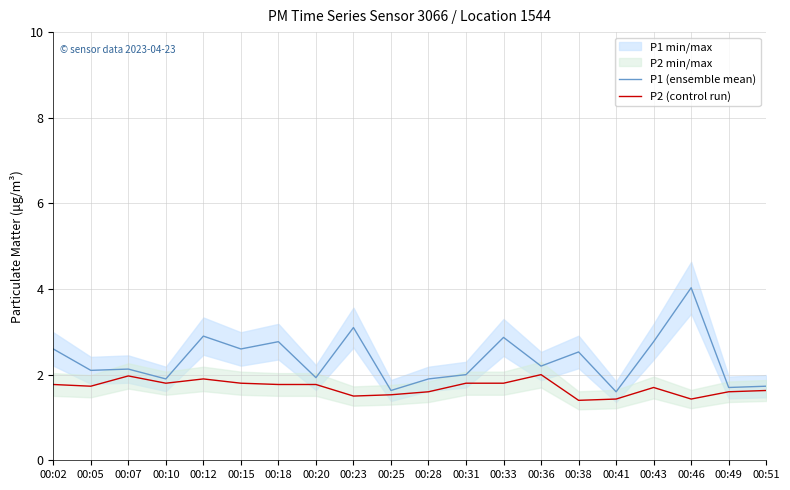

Is the value of P2 (control run) at 00:10 greater than the value of P1 (ensemble mean) at 00:41?

Yes